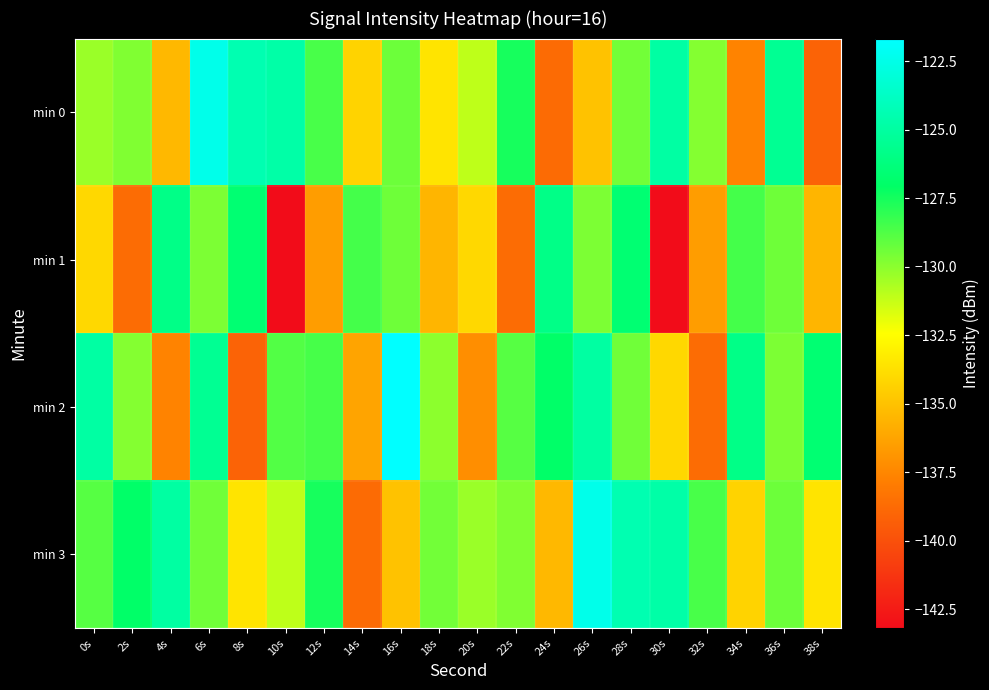

How many data points does each series have?

20